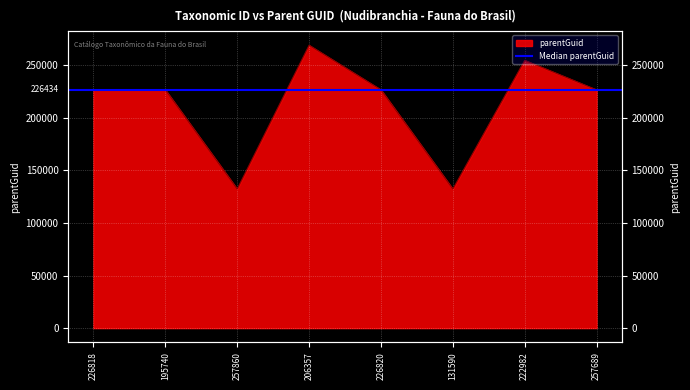

What is the average value?

211665